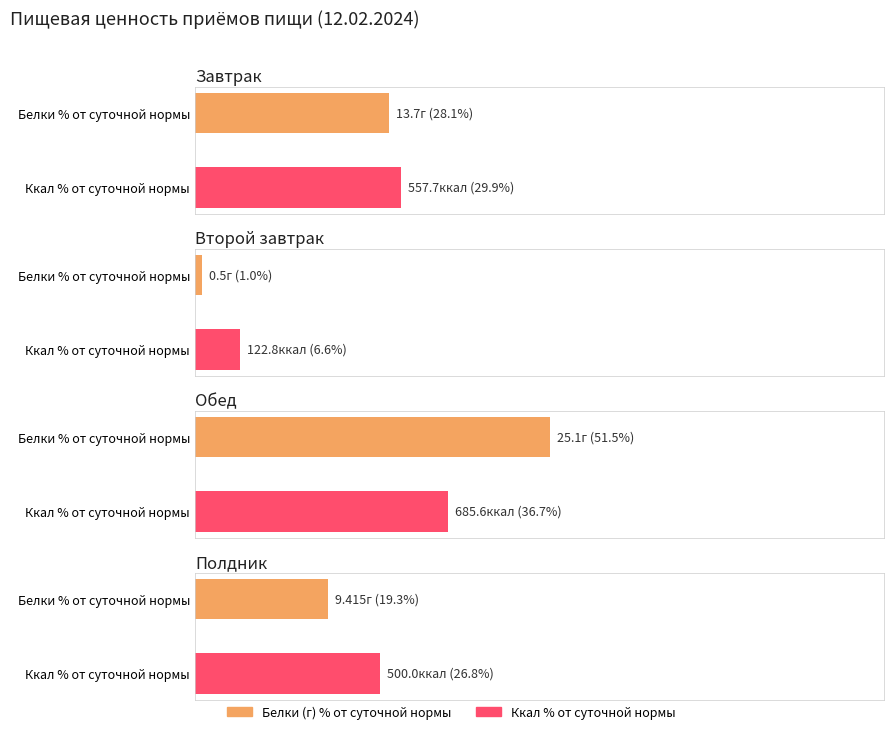

What is the difference between the Белки (г) values at Завтрак and Второй завтрак?

13.2